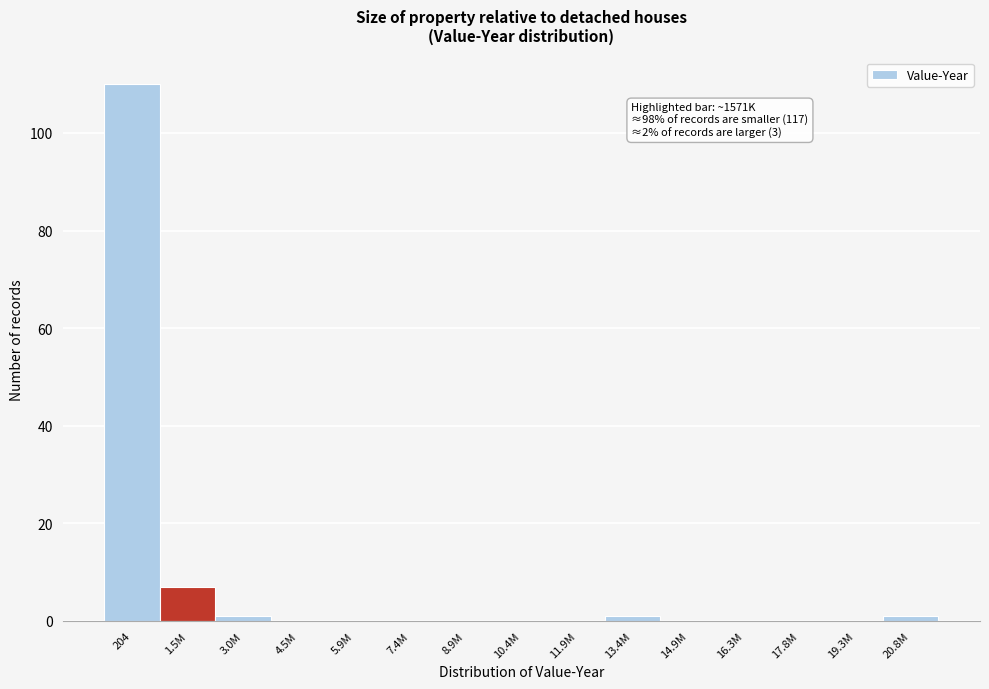

Reading left to right, what are all the values shown in this chart?

204=110	1.5M=7	3.0M=1	4.5M=0	5.9M=0	7.4M=0	8.9M=0	10.4M=0	11.9M=0	13.4M=1	14.9M=0	16.3M=0	17.8M=0	19.3M=0	20.8M=1